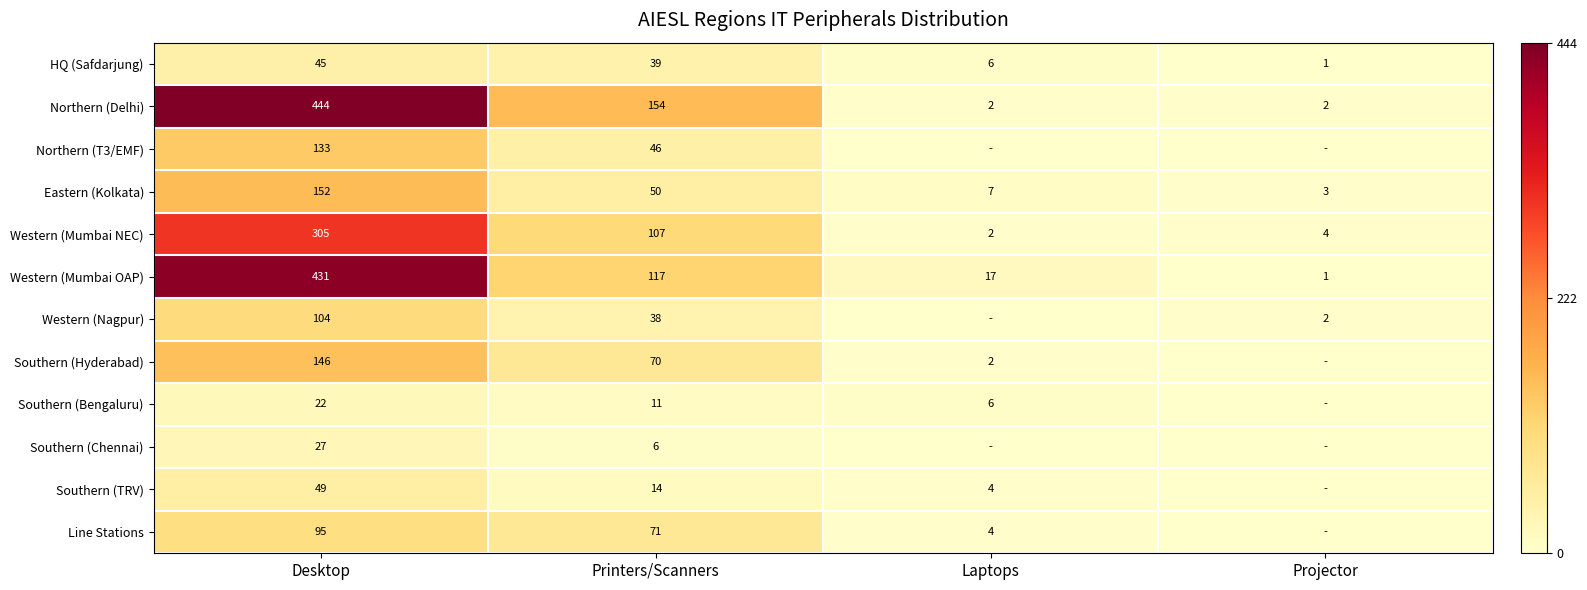

What is the spread (max minus min) of values at Desktop?

422